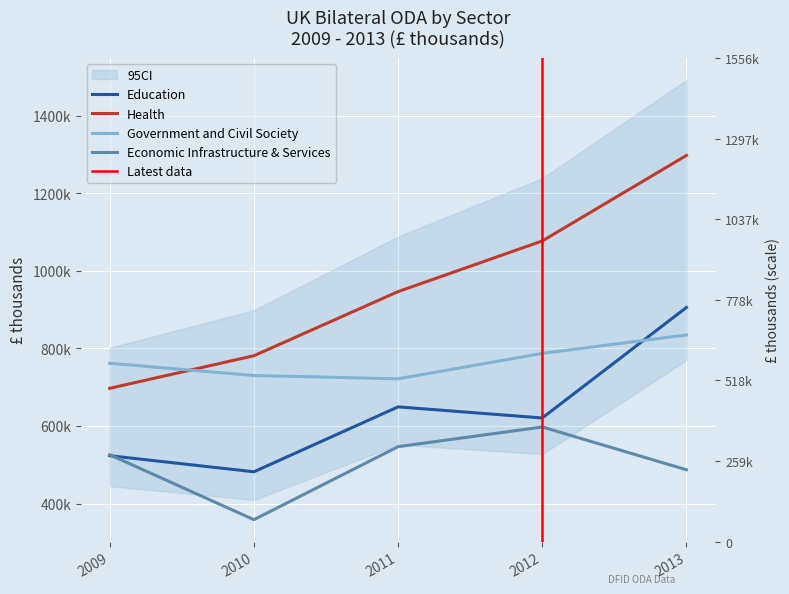

List the series in order of their peak value, lowest first.

Economic Infrastructure & Services, Government and Civil Society, Education, Health